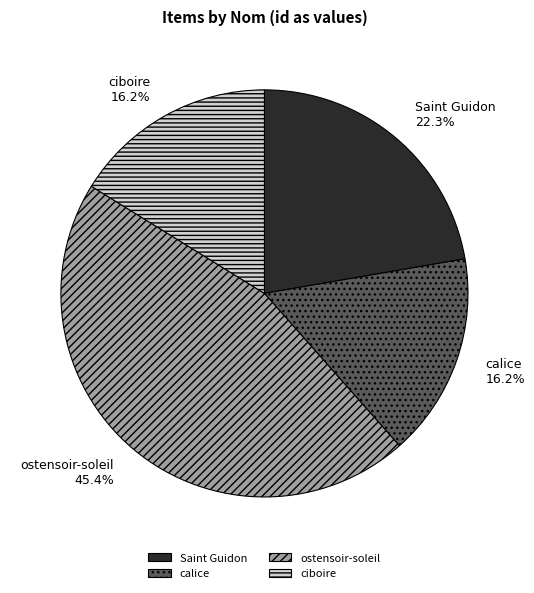

True or false: calice accounts for 27% of the total.

False